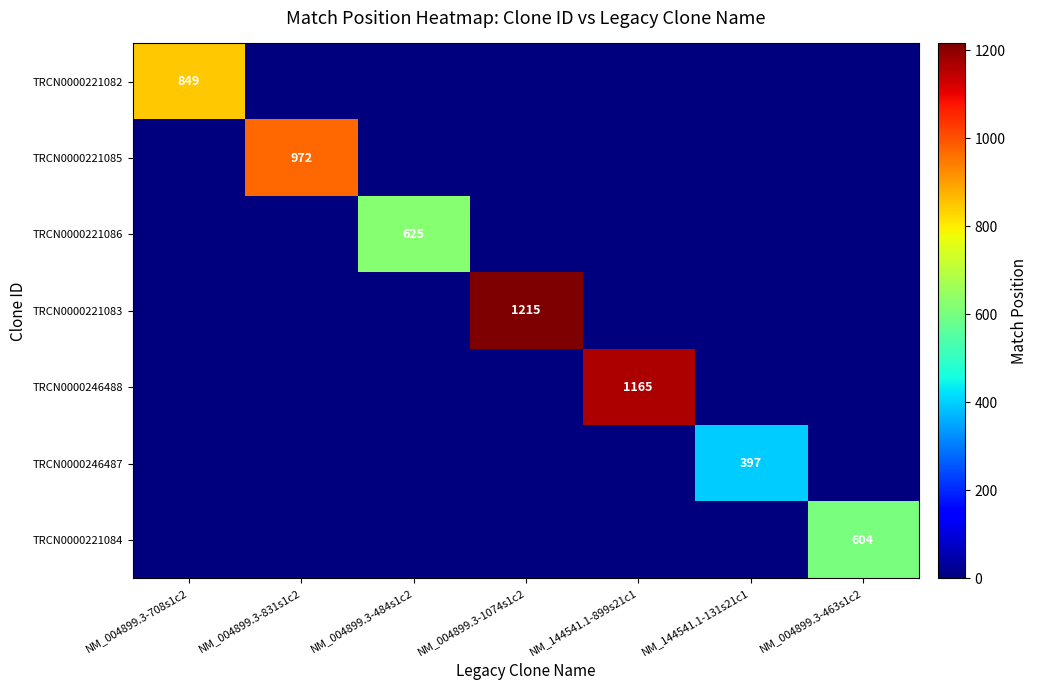

Is it true that TRCN0000246487 equals 397 at NM_144541.1-131s21c1?

True